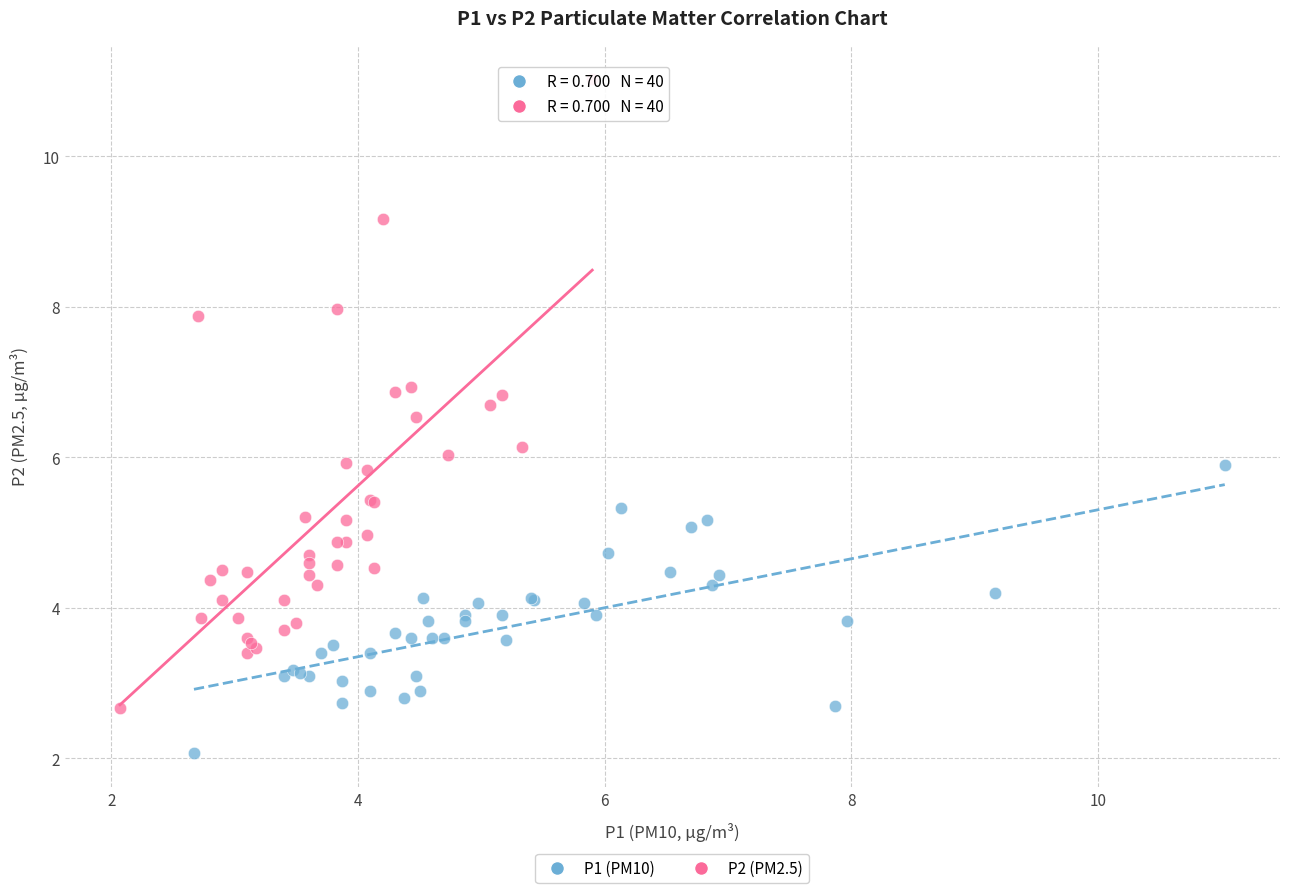

Which series has the largest Y range (max minus min)?

P2 (PM2.5)